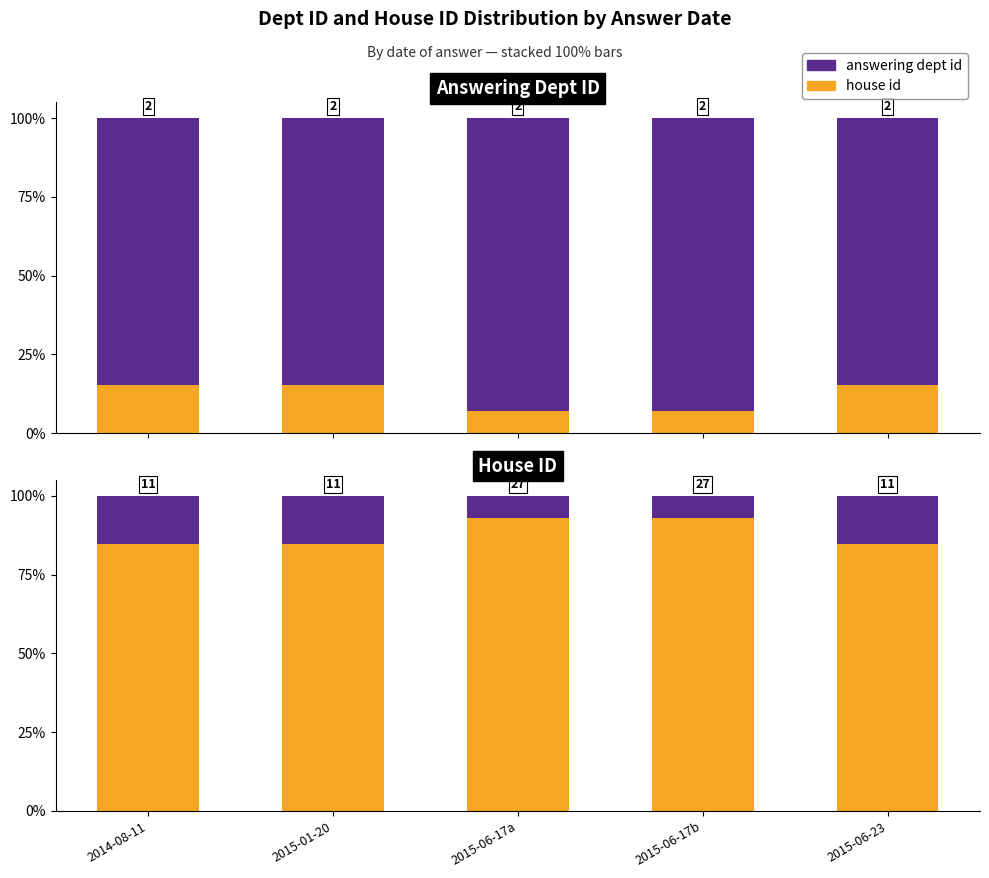

List the labels in order of answering dept id value, largest first.

2014-08-11, 2015-01-20, 2015-06-23, 2015-06-17a, 2015-06-17b